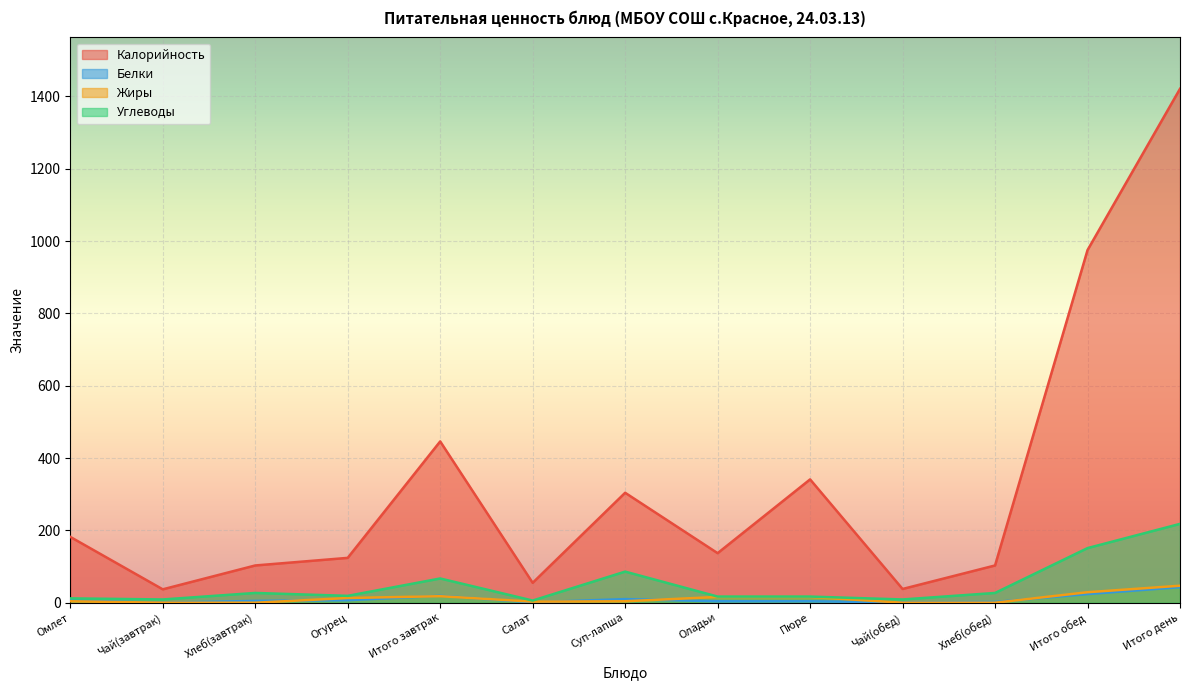

What is the difference between the Калорийность values at Салат and Итого завтрак?

391